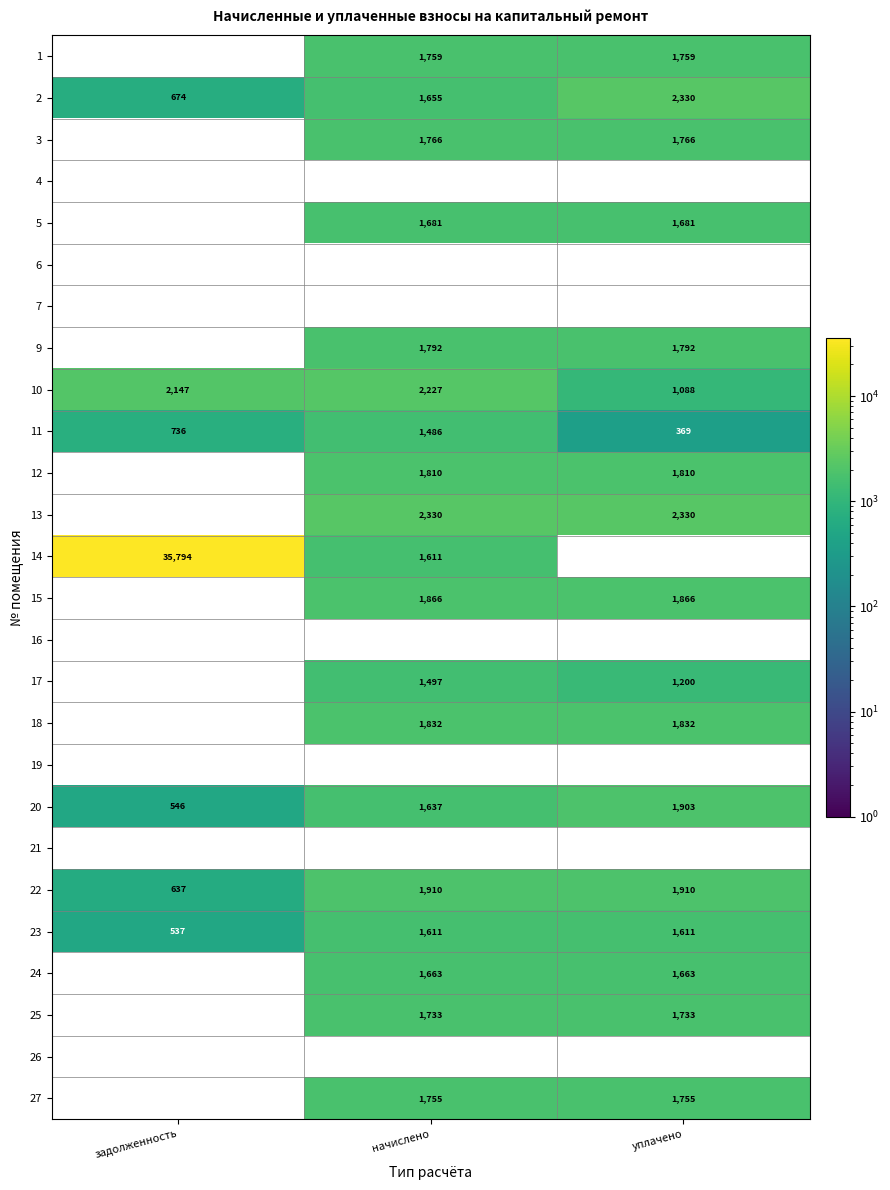

The 17 series shows 1497 at начислено. True or false?

True